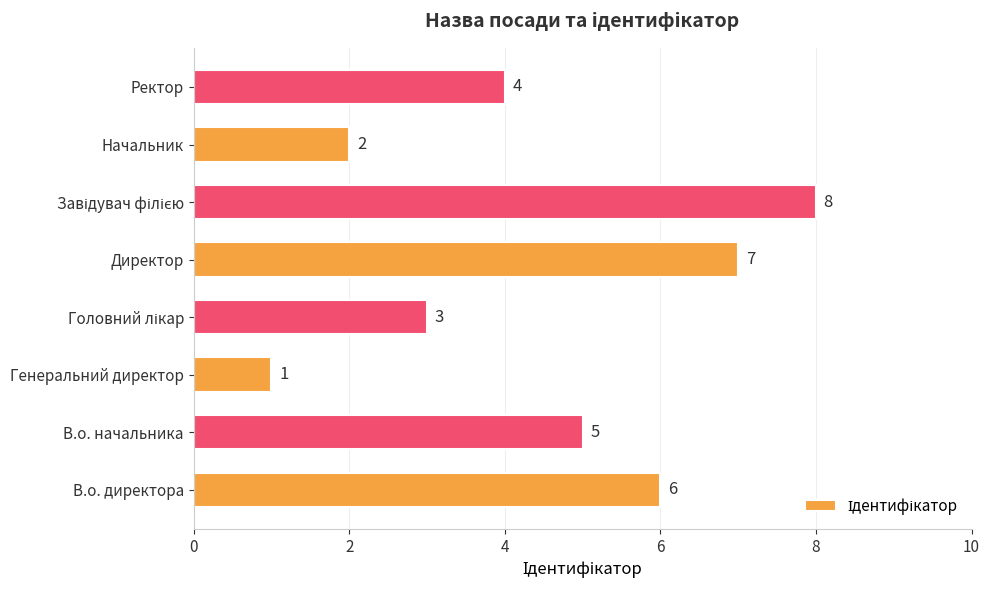

What is the sum of all values?

36